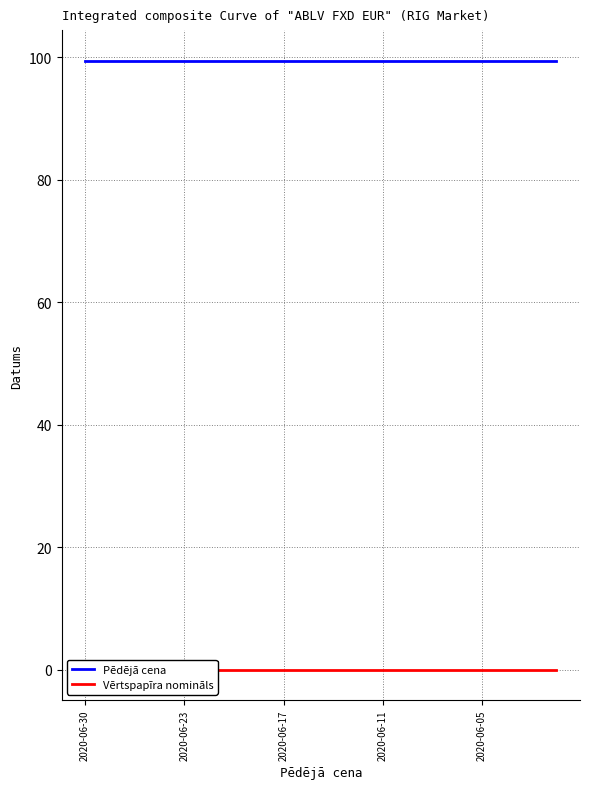

What are all the series names shown in the legend?

Pēdējā cena, Vērtspapīra nomināls